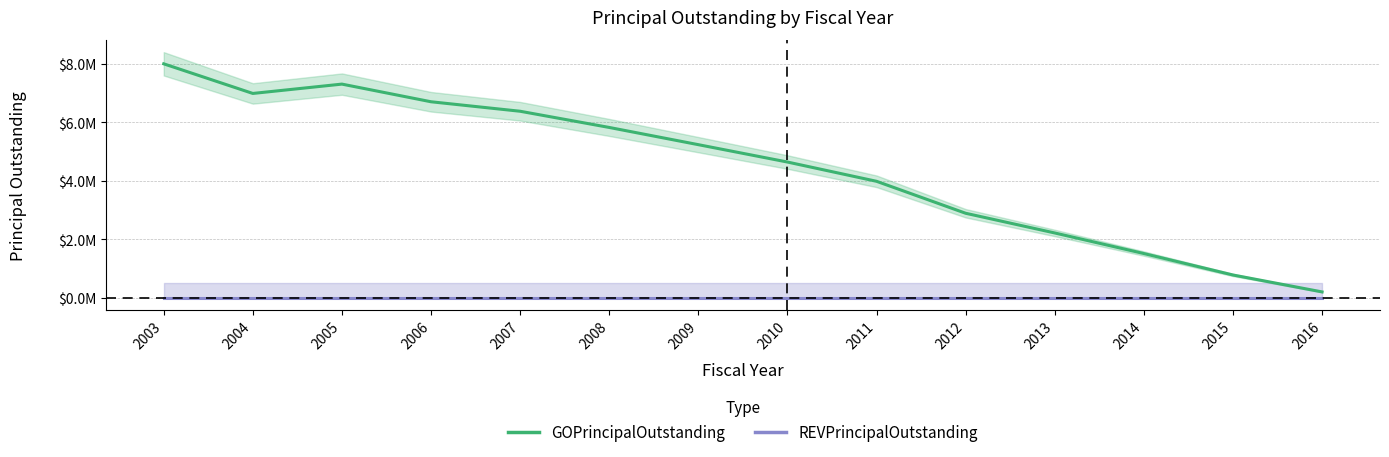

What is the spread (max minus min) of values at 2011?

3985000